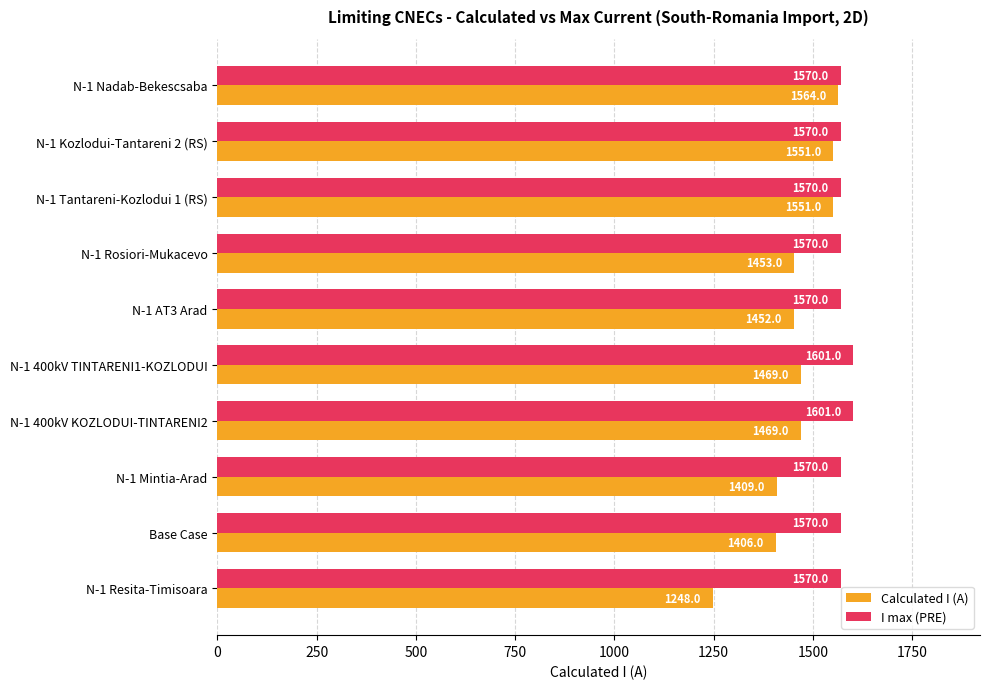

List the series in order of their peak value, lowest first.

Calculated I (A), I max (PRE)